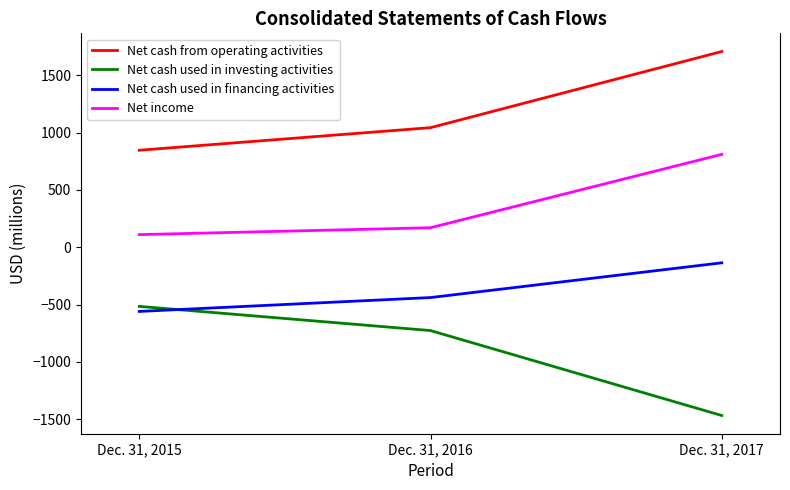

Reading left to right, what are all the values shown in this chart?

Net cash from operating activities: Dec. 31, 2015=846	Dec. 31, 2016=1043	Dec. 31, 2017=1707
Net cash used in investing activities: Dec. 31, 2015=-516	Dec. 31, 2016=-727	Dec. 31, 2017=-1468
Net cash used in financing activities: Dec. 31, 2015=-560	Dec. 31, 2016=-439	Dec. 31, 2017=-136
Net income: Dec. 31, 2015=110	Dec. 31, 2016=170	Dec. 31, 2017=810